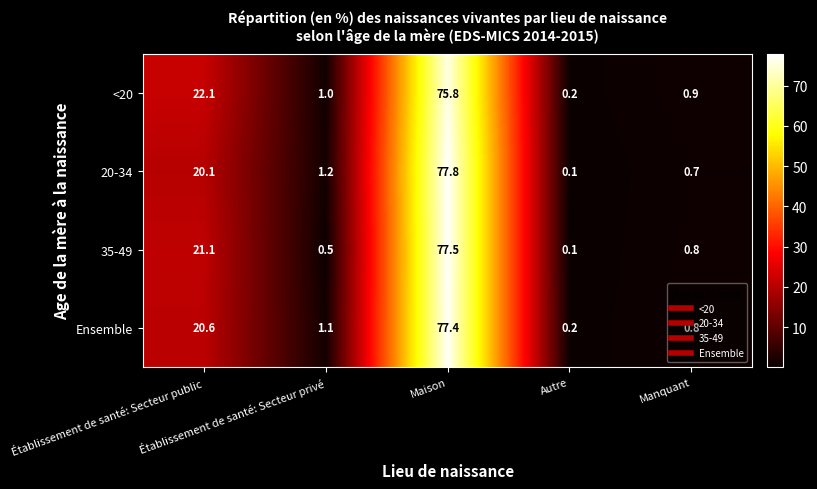

What is the difference between the maximum and minimum values in the <20 series?

75.6